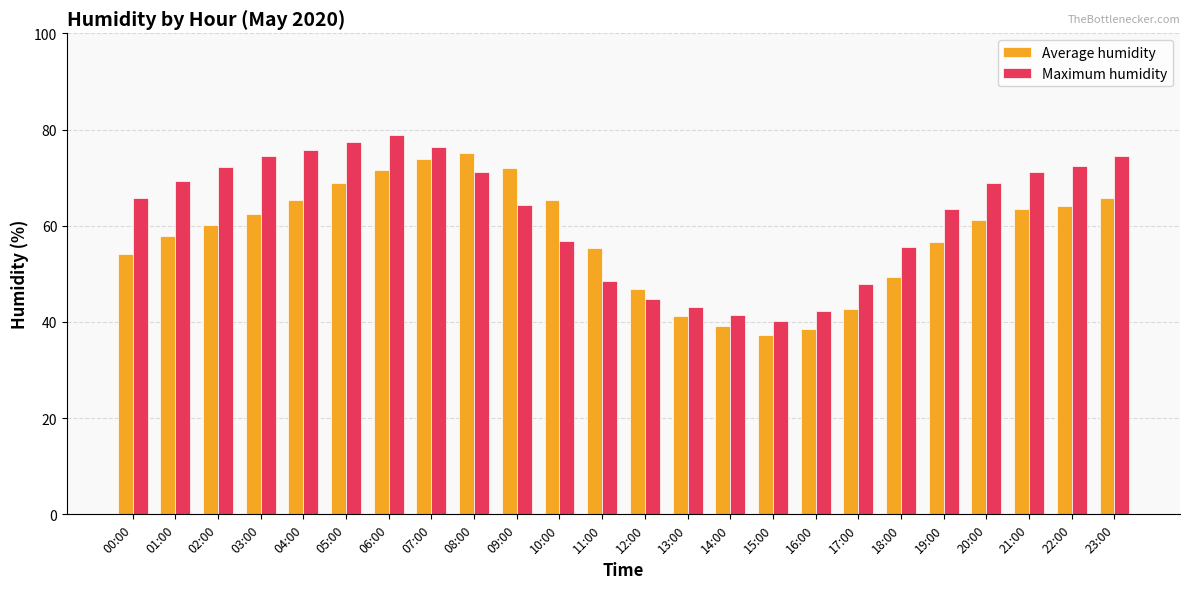

List the series in order of their overall mean, highest first.

Maximum humidity, Average humidity